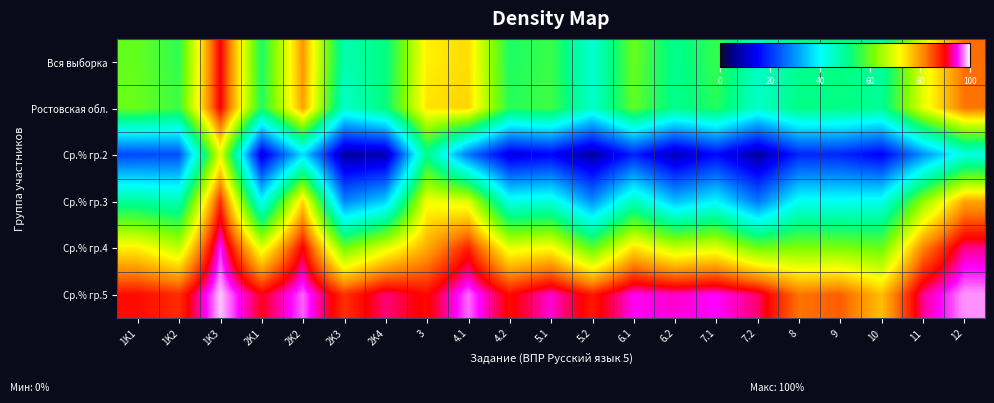

At 7.1, list the series in order from smallest to largest.

Ср.% гр.2, Ср.% гр.3, Ростовская обл., Вся выборка, Ср.% гр.4, Ср.% гр.5